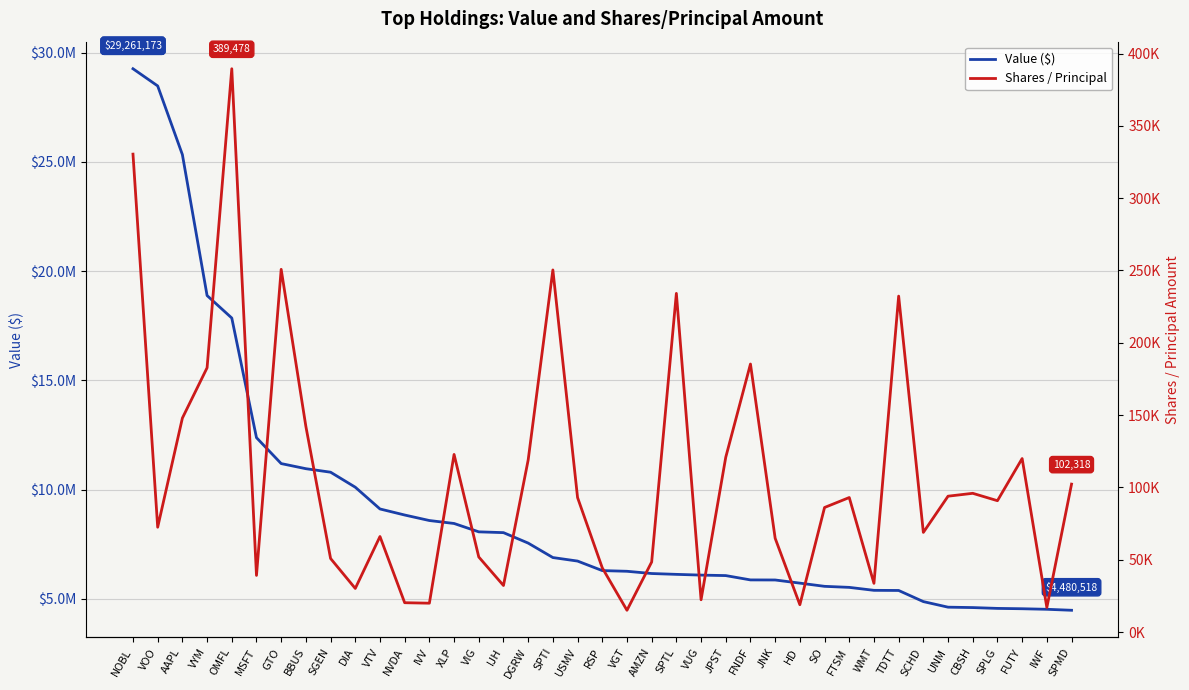

What is the average value of the Value ($) series?

9130680